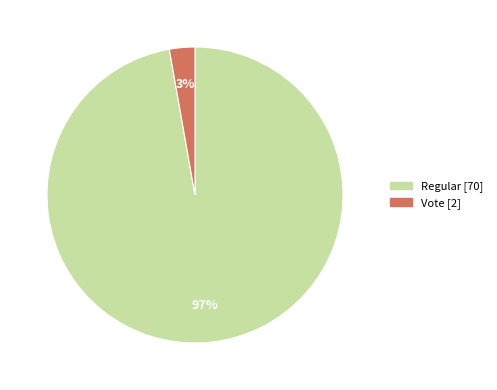

Combined, do Vote and Regular account for over 50%?

Yes